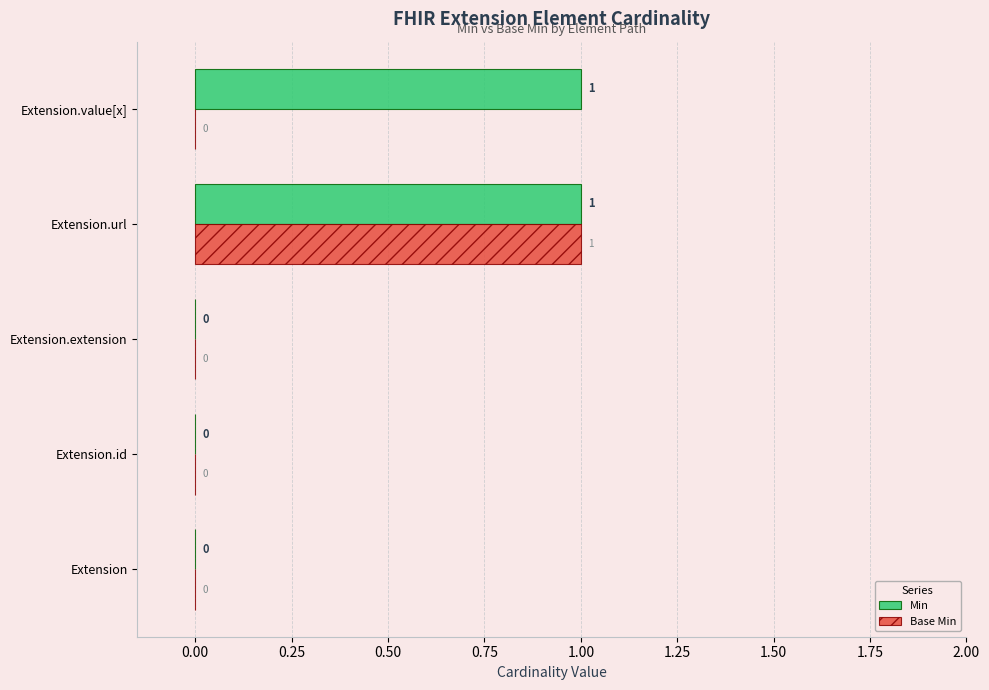

What are all the series names shown in the legend?

Min, Base Min